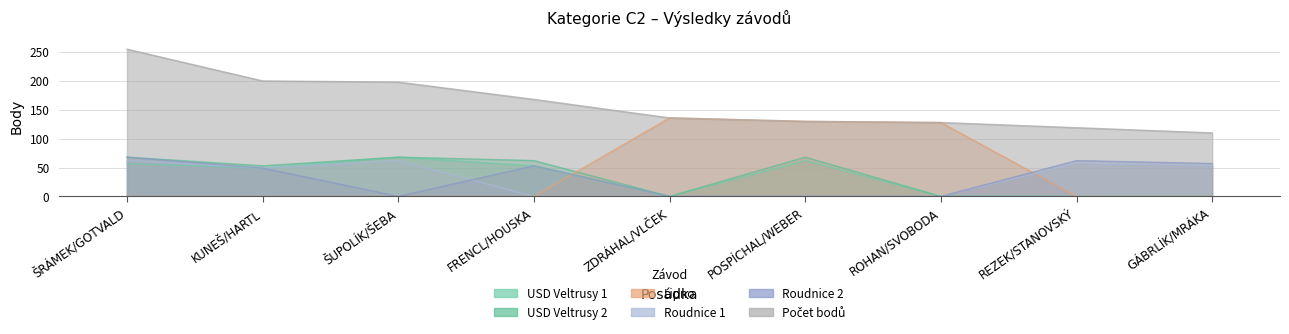

True or false: Lipno has more than 2 interior local peaks.

False